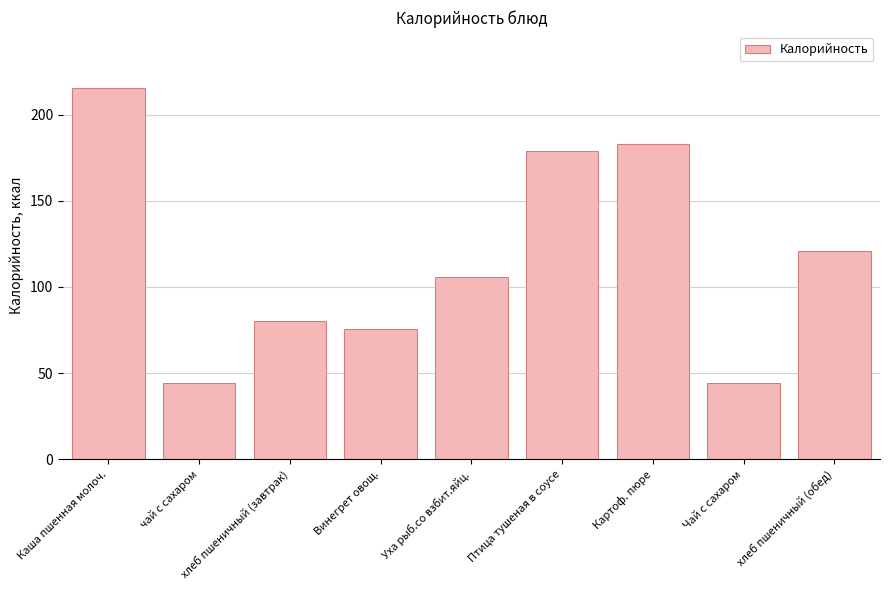

Which has a higher value, хлеб пшеничный (обед) or Уха рыб.со взбит.яйц.?

хлеб пшеничный (обед)